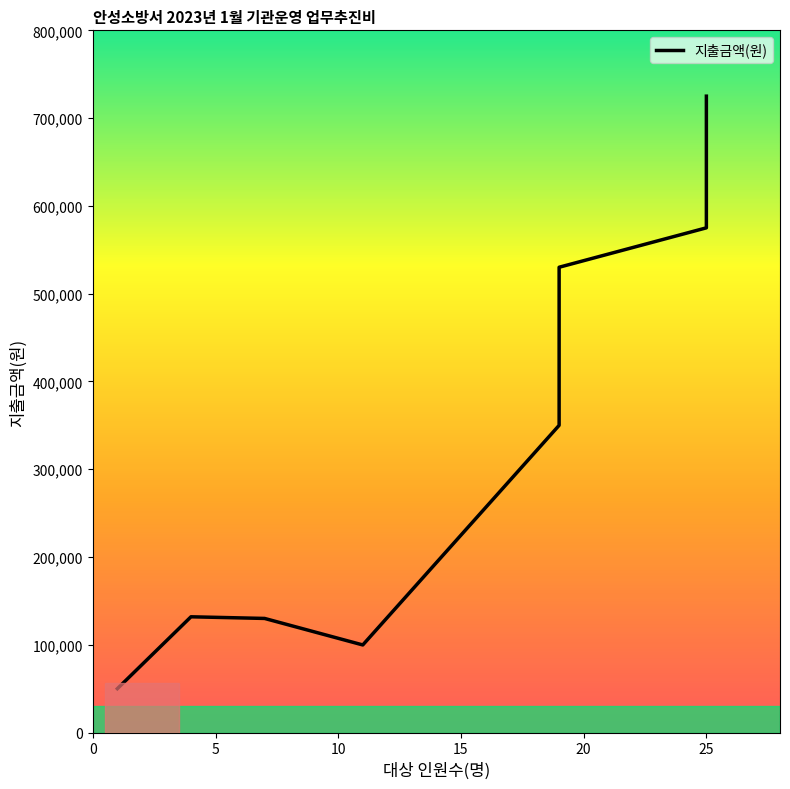

True or false: the data shows 598949 at 25.

False